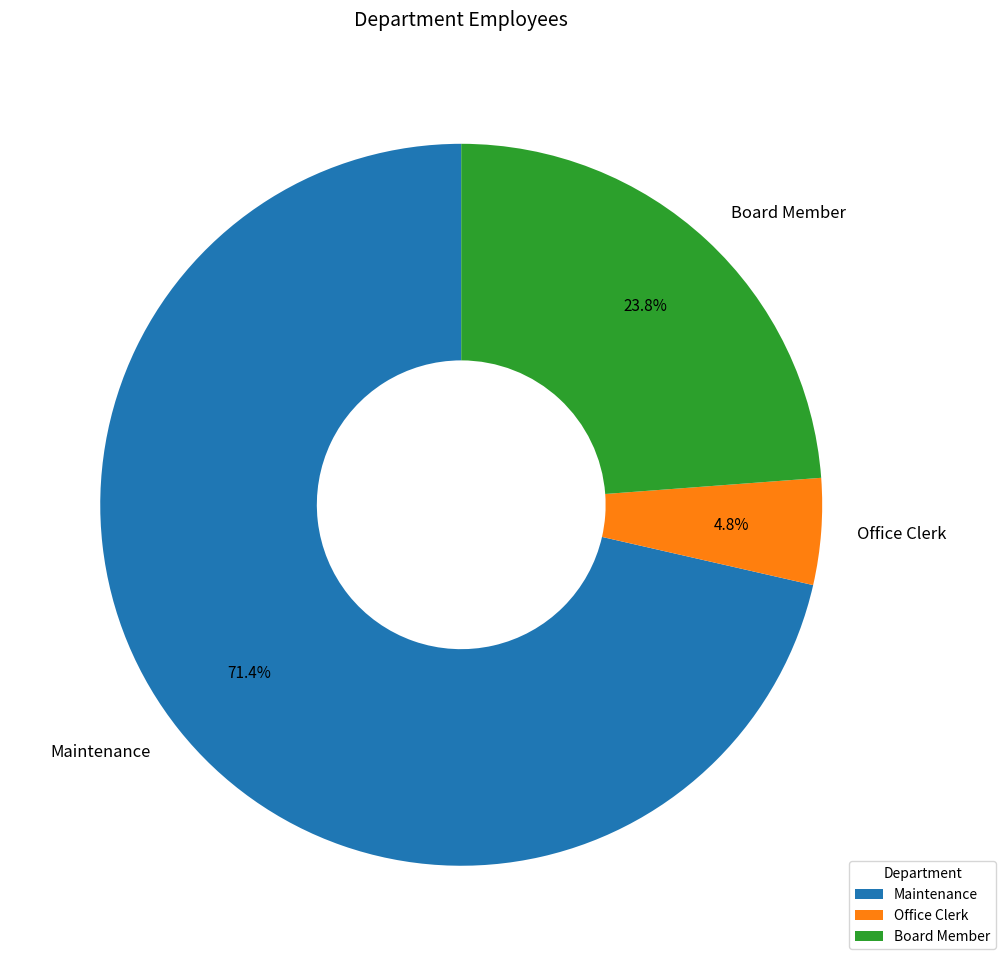

What percentage is the Office Clerk slice, to the nearest percent?

5%